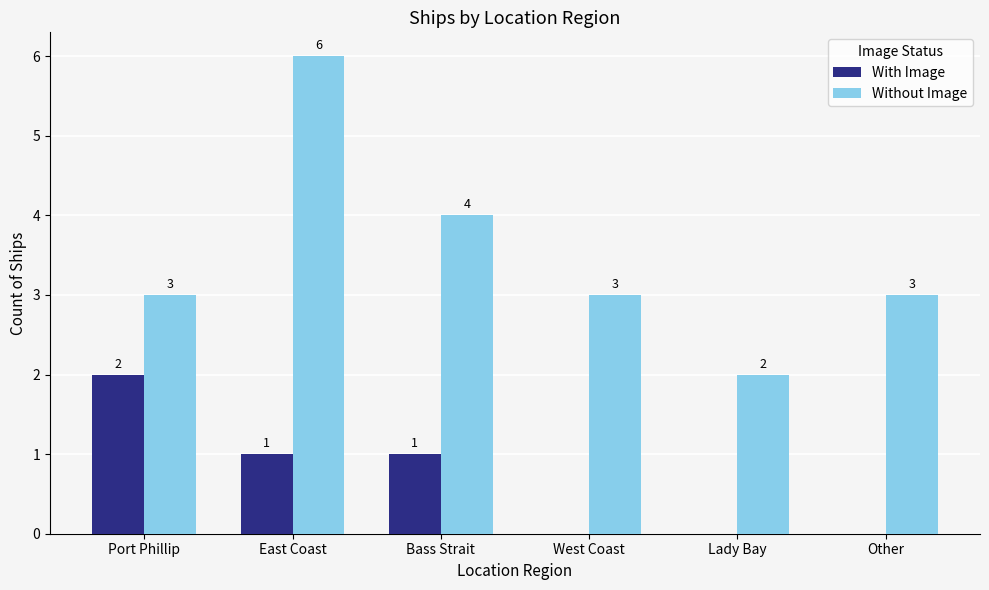

What is the highest value of the Without Image series?

6